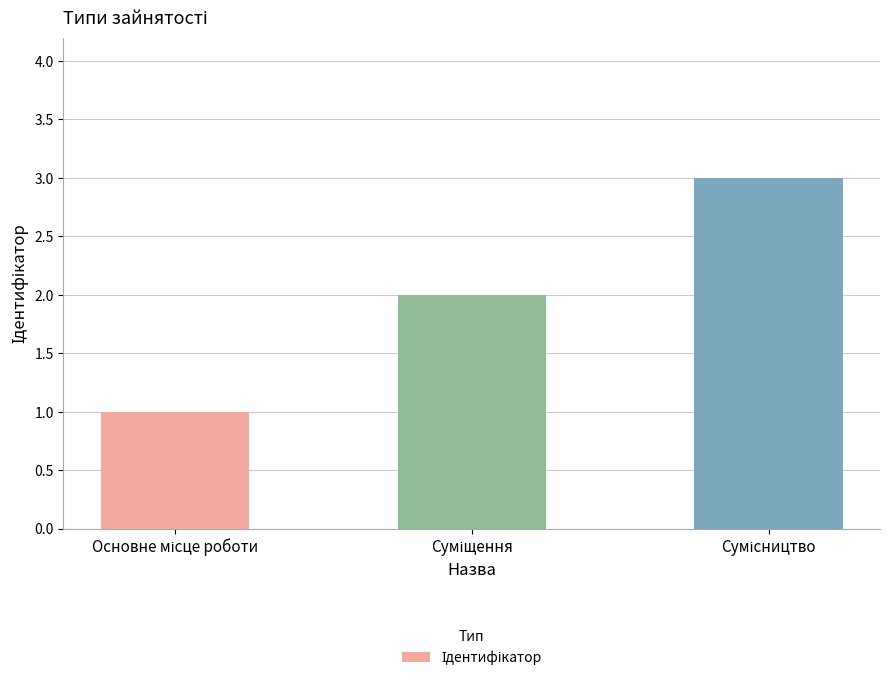

What is the maximum value shown in the chart?

3